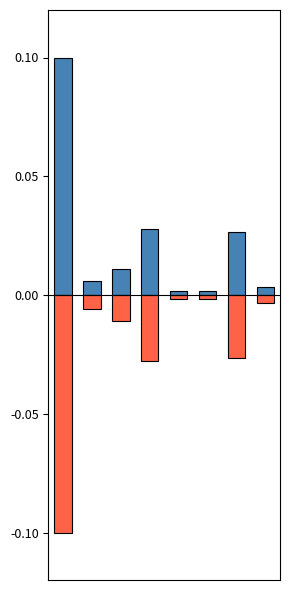

Count the number of categories in the chart.

8